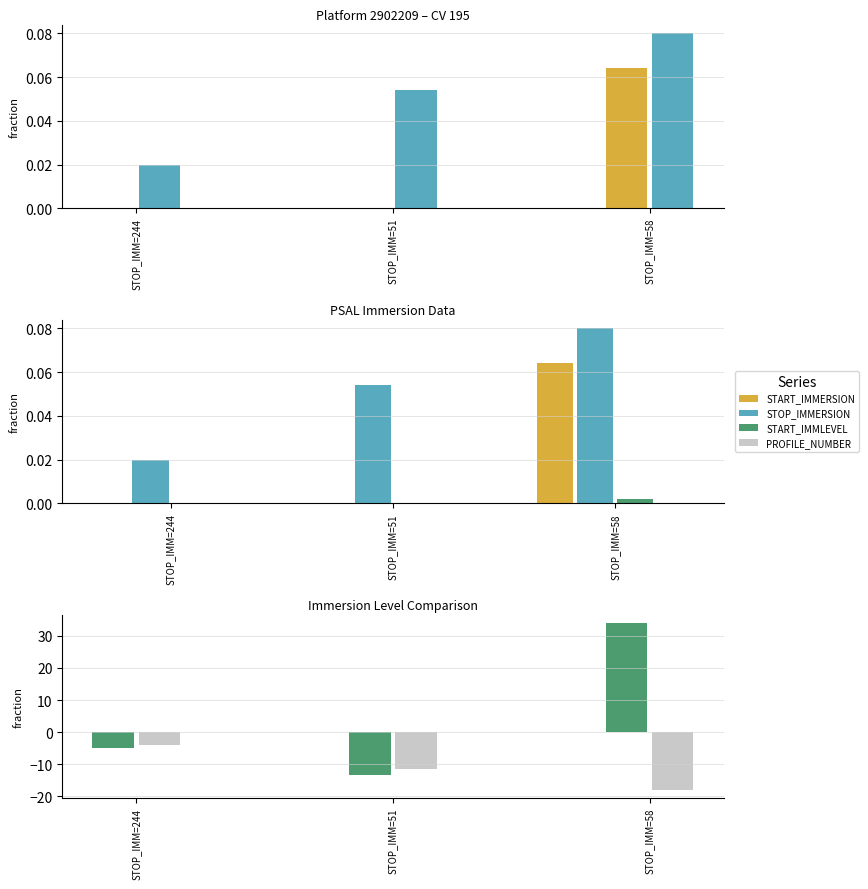

What is the difference between the maximum and minimum values in the STOP_IMMERSION series?

0.1